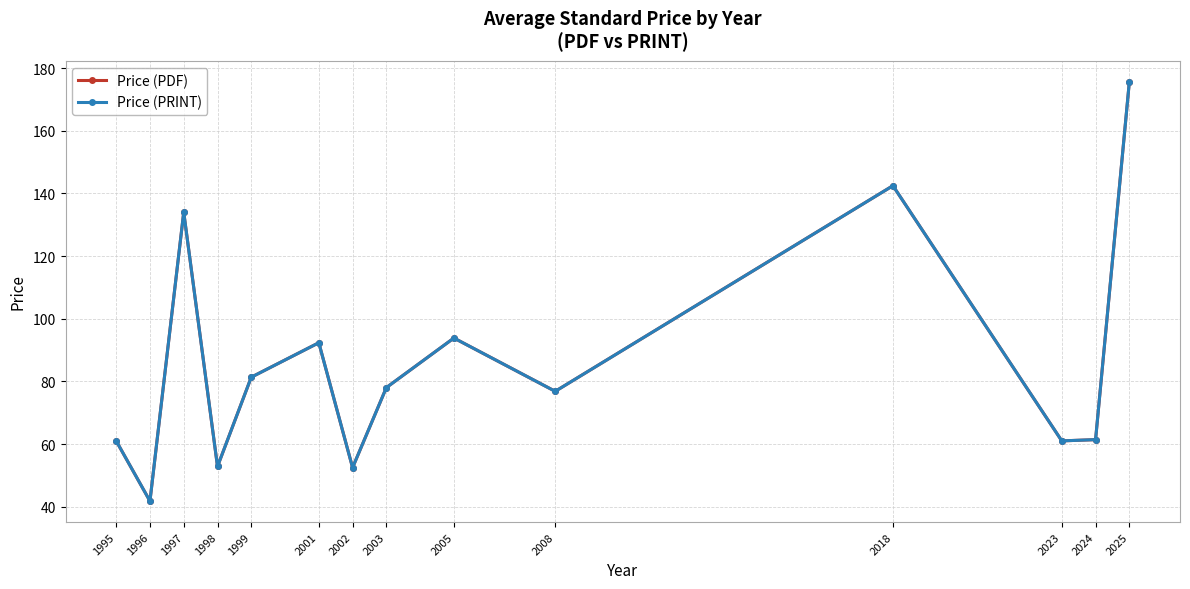

True or false: Price (PRINT) and Price (PDF) cross at least once.

False